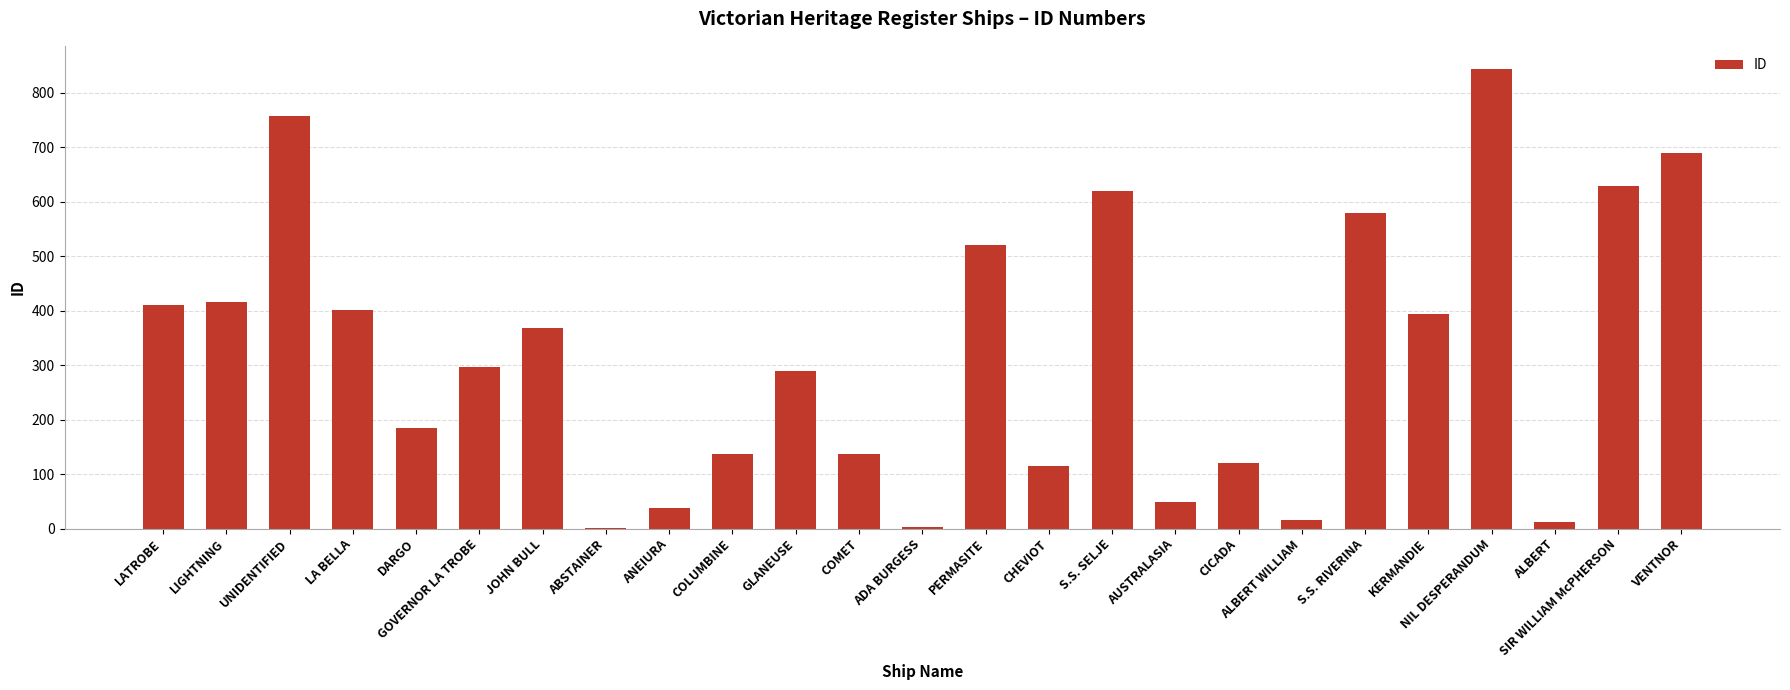

Which category has the highest value across all series?

NIL DESPERANDUM